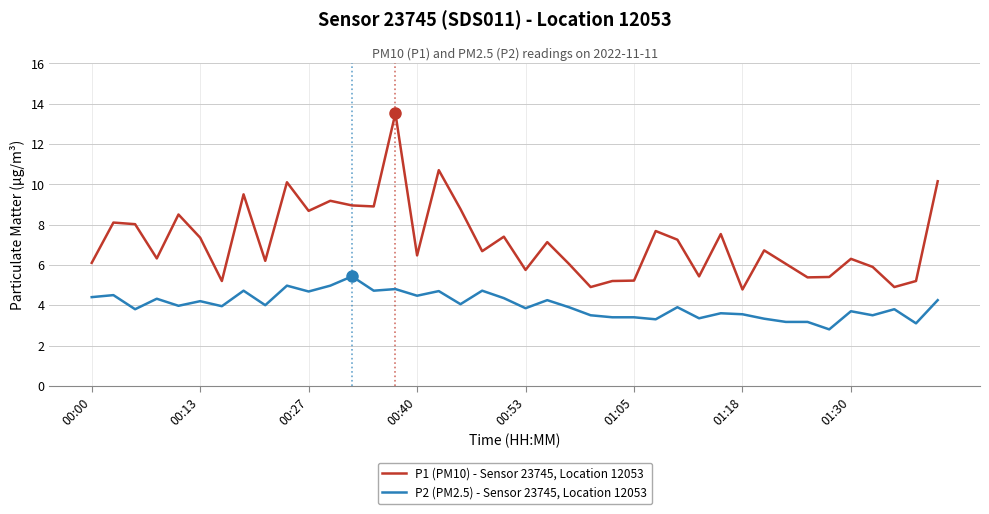

What is the maximum value for P1 (PM10) - Sensor 23745, Location 12053?

13.5